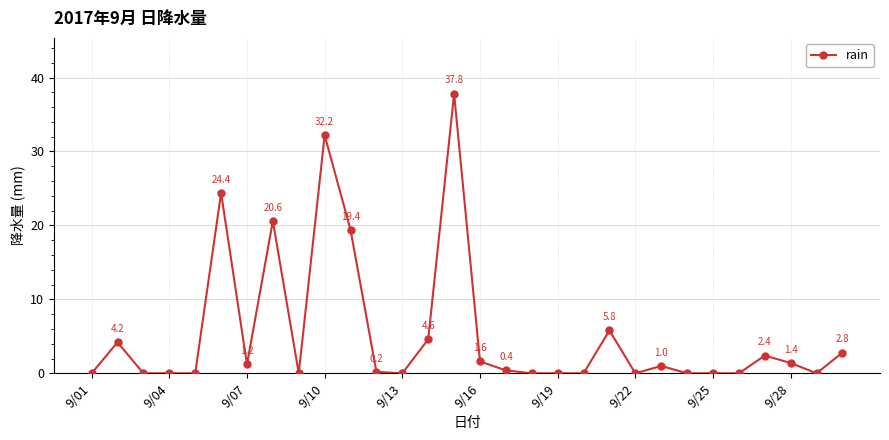

What is the difference between the second highest and minimum values?

32.2